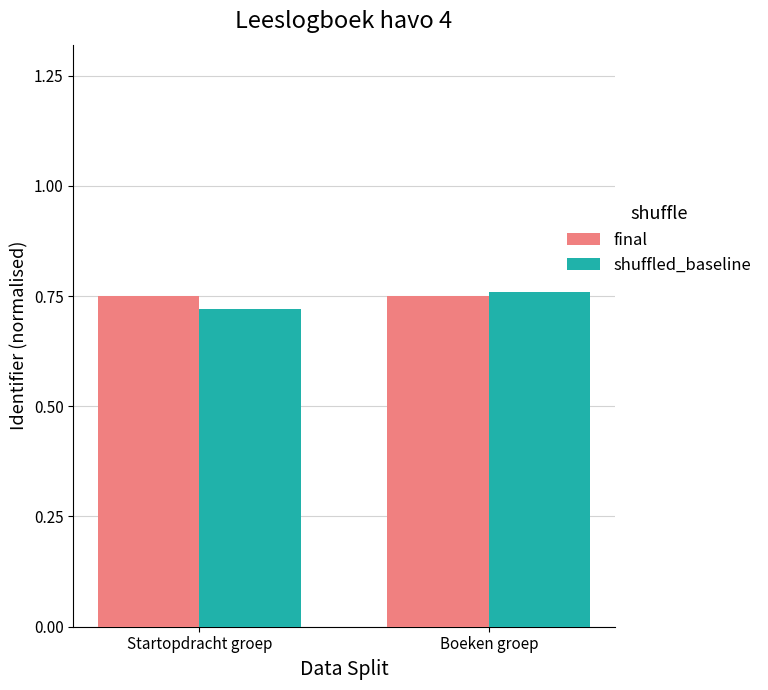

What is the sum of the final values at Startopdracht groep and Boeken groep?

1.5